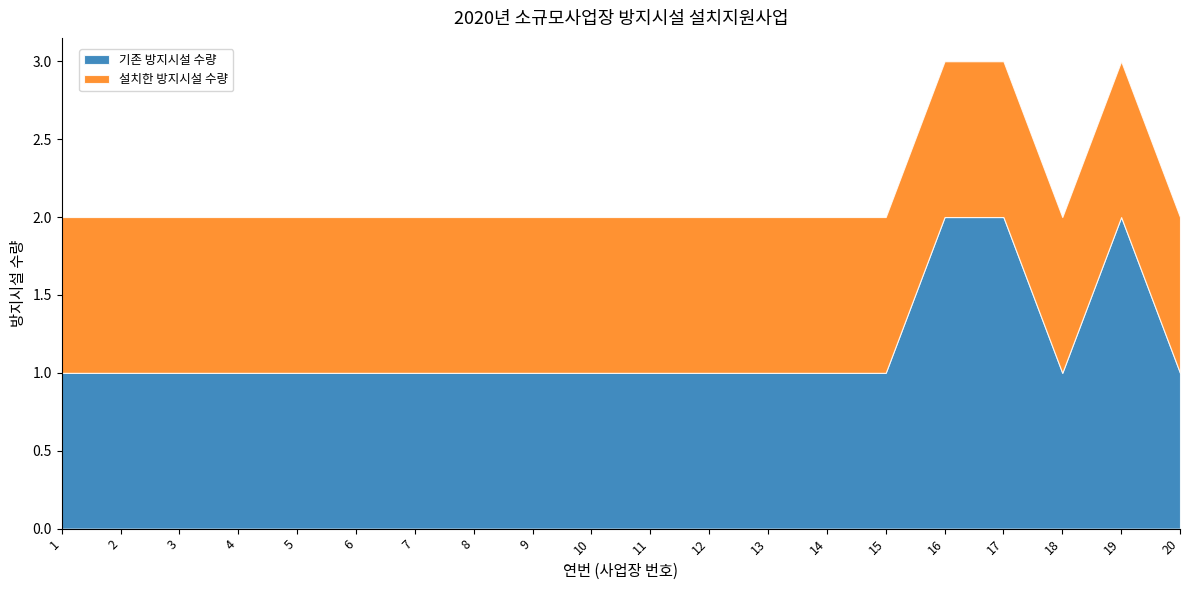

At which label is 기존 방지시설 수량 closest to 1?

1